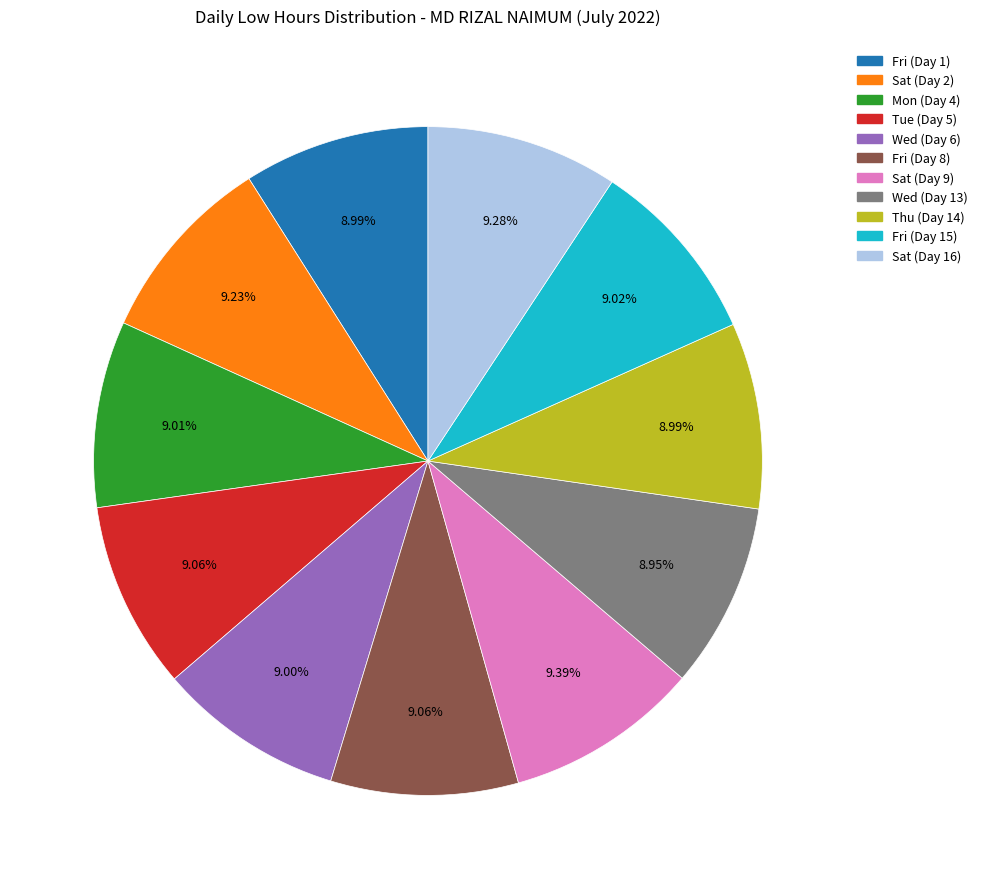

Does Mon (Day 4) account for over 50% of the chart?

No